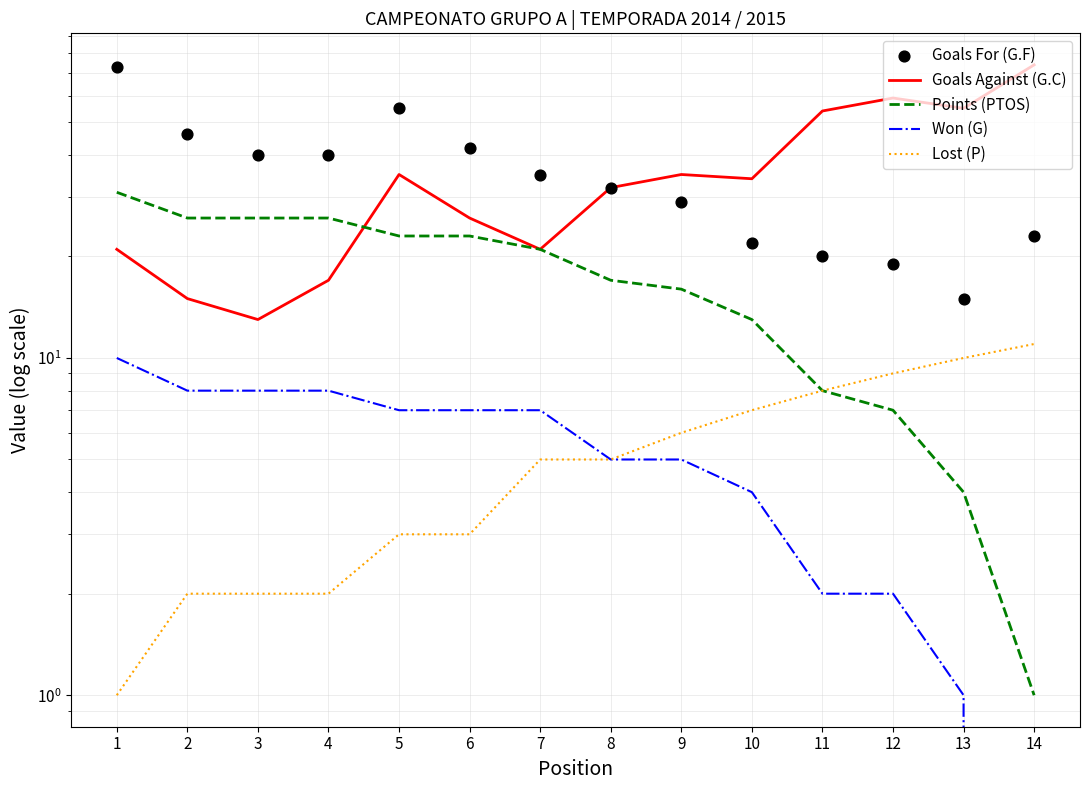

Which series contains the highest Y value?

Goals Against (G.C)